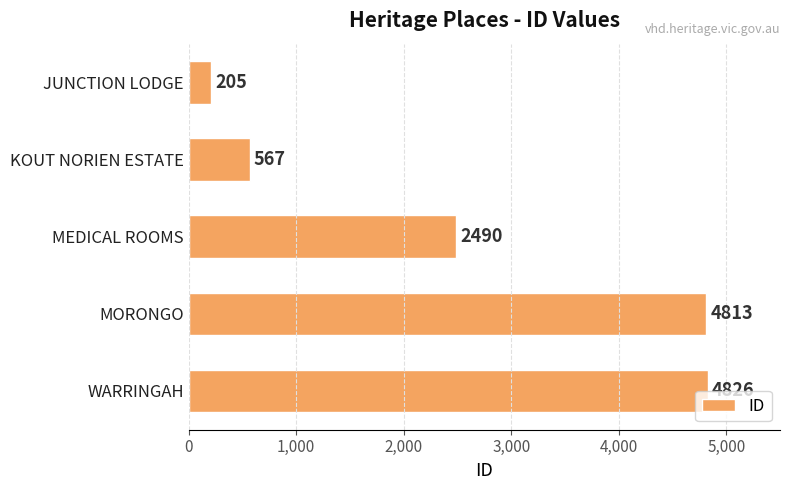

Between KOUT NORIEN ESTATE and JUNCTION LODGE, which is larger?

KOUT NORIEN ESTATE